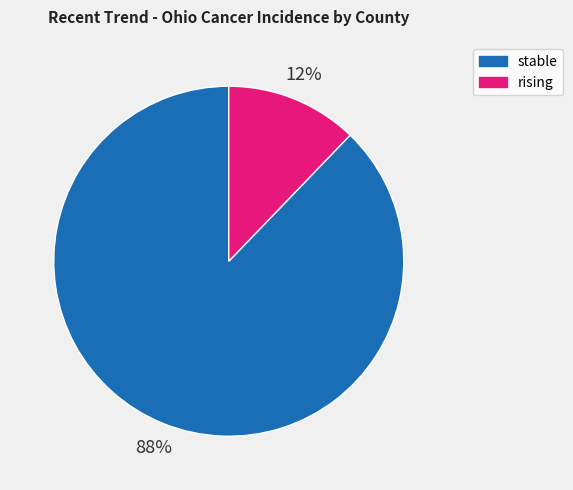

What is the smallest slice in the pie chart?

rising